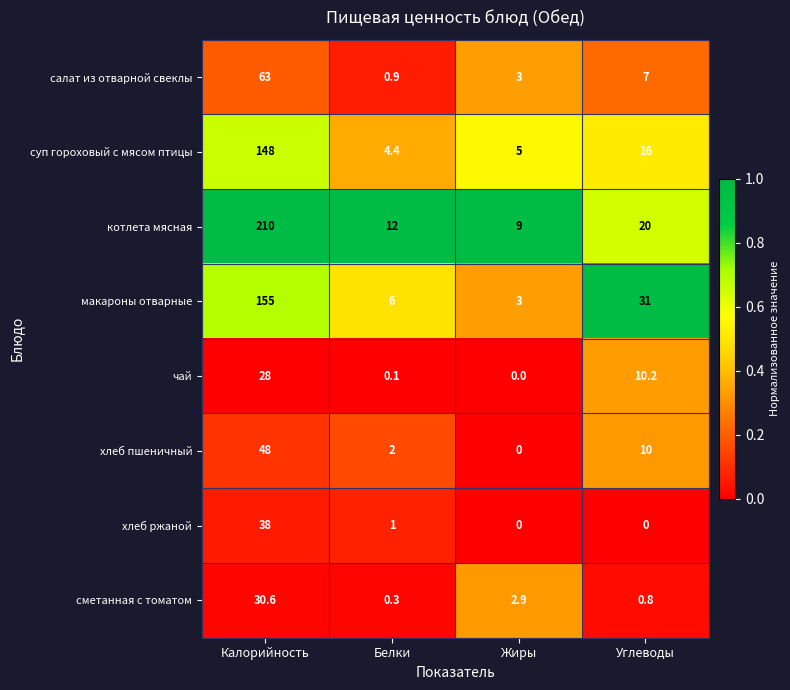

At Углеводы, list the series in order from smallest to largest.

хлеб ржаной, сметанная с томатом, салат из отварной свеклы, хлеб пшеничный, чай, суп гороховый с мясом птицы, котлета мясная, макароны отварные